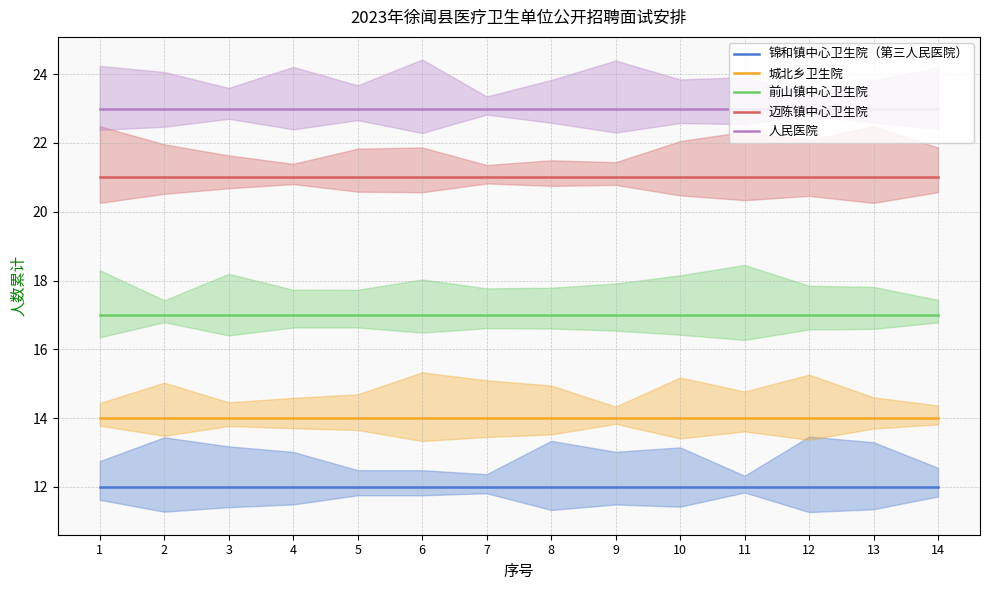

Between 6 and 8, which series saw the biggest shift?

锦和镇中心卫生院（第三人民医院）